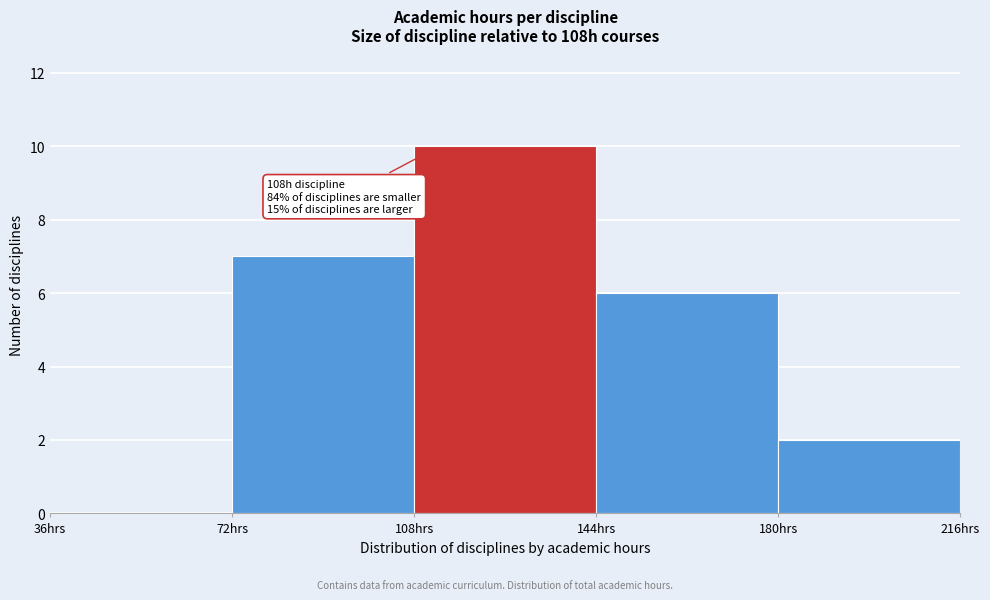

Which range on the x-axis has the tallest bar?

108 to 144